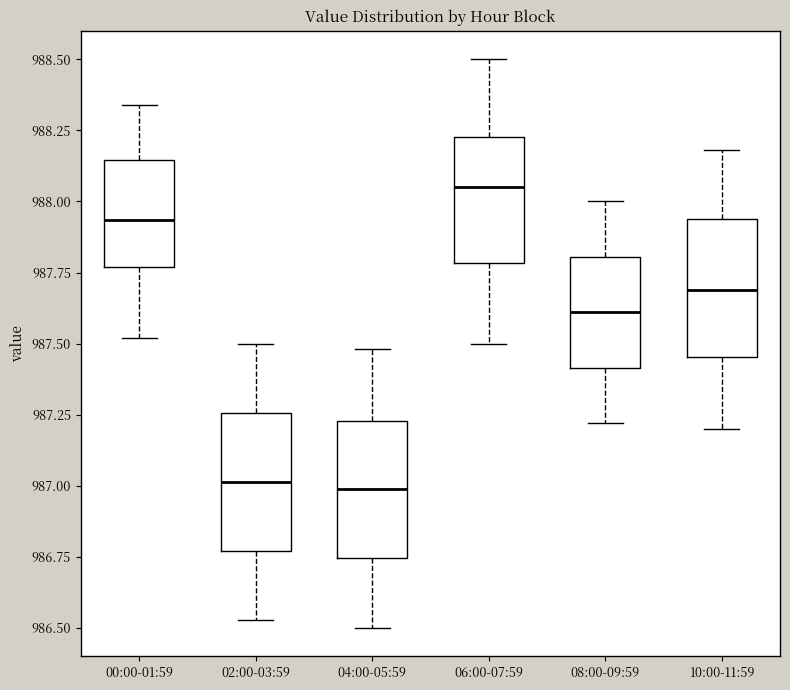

Where does the median line of the box for 04:00-05:59 sit on the y-axis? The values are not printed on the chart, so give them approximately, as read against the axis.

987.00